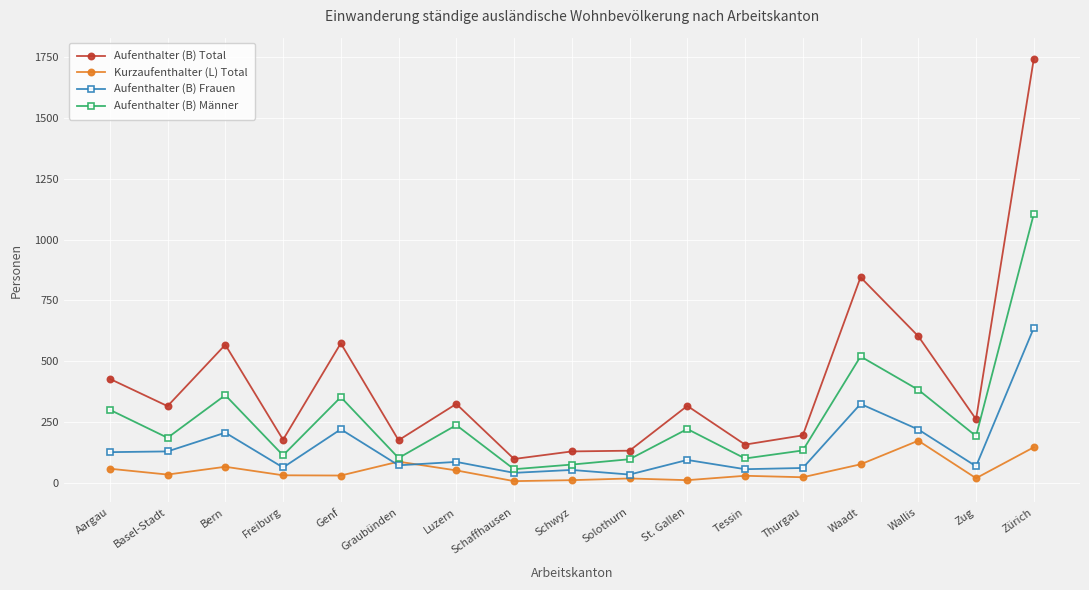

The value of Aufenthalter (B) Total at Luzern is 118. True or false?

False